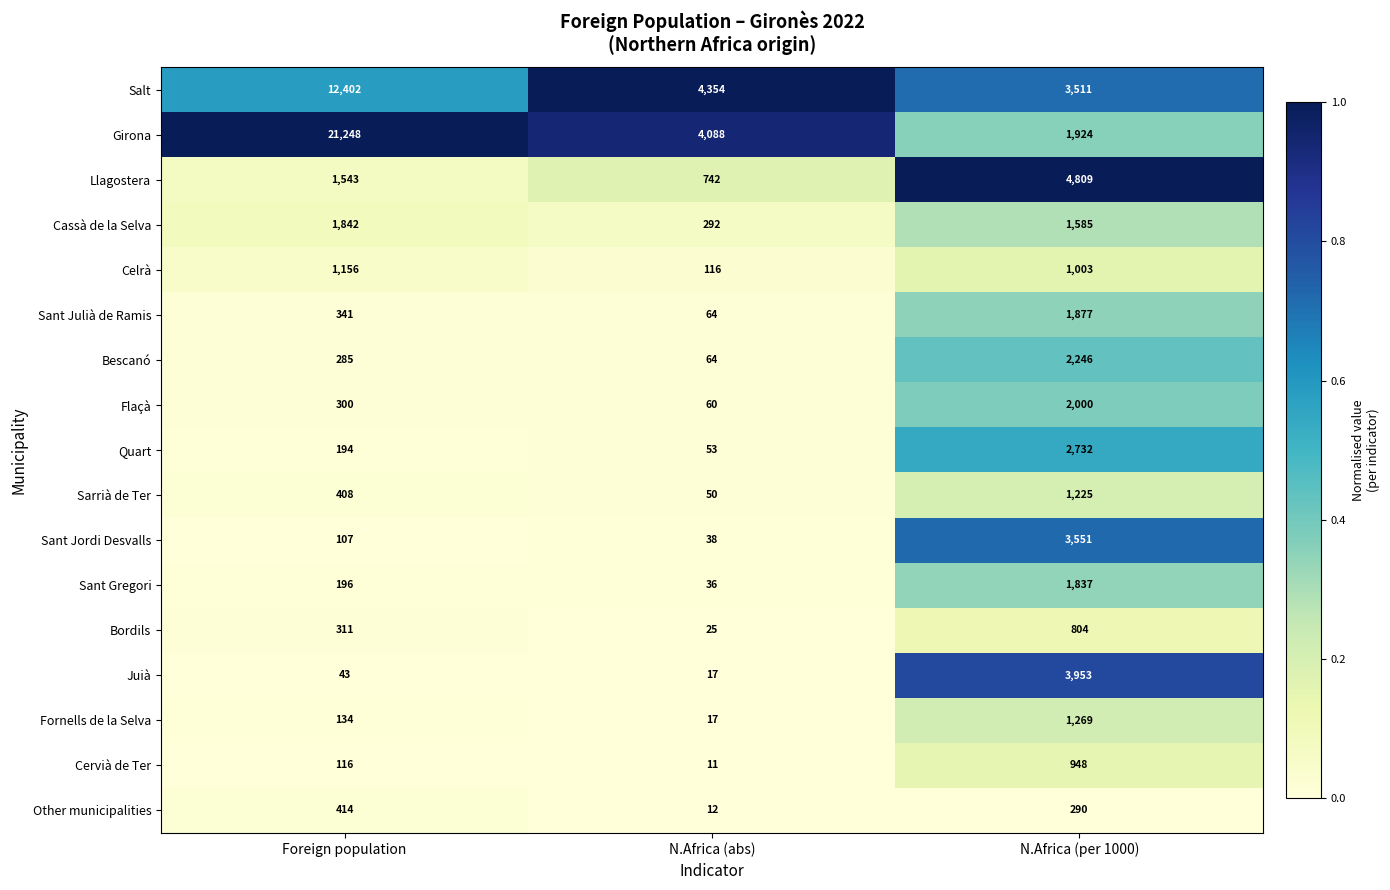

The value of Girona at N.Africa (per 1000) is 1924. True or false?

True